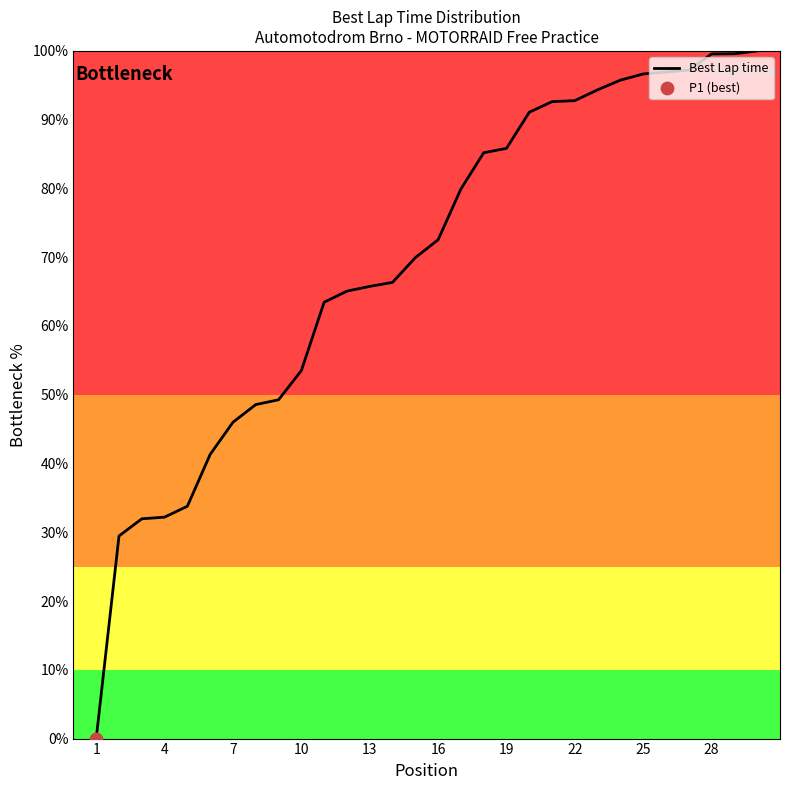

What is the difference between the maximum and minimum values?

100.0